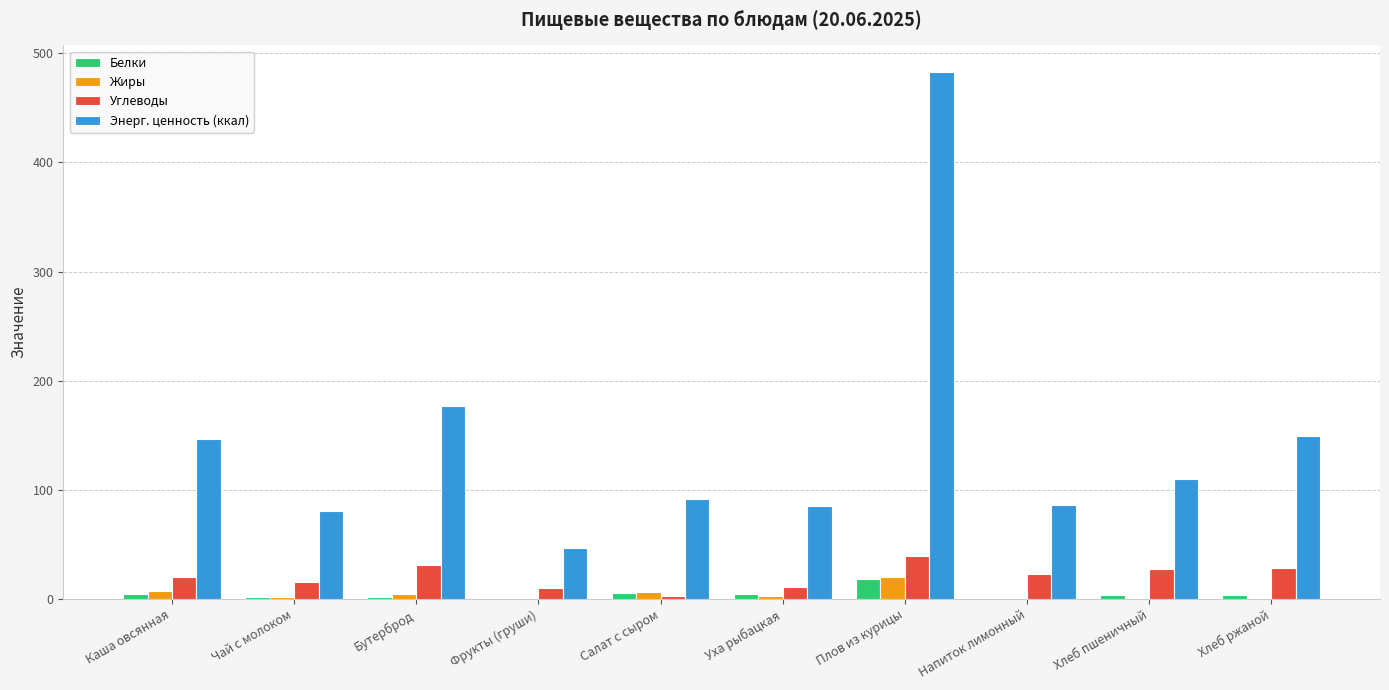

At which label does Энерг. ценность (ккал) reach its peak?

Плов из курицы